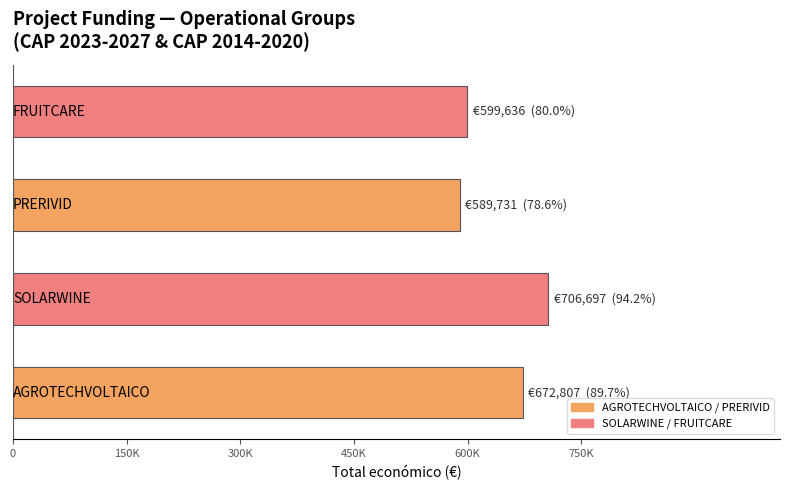

What is the maximum value shown in the chart?

706697